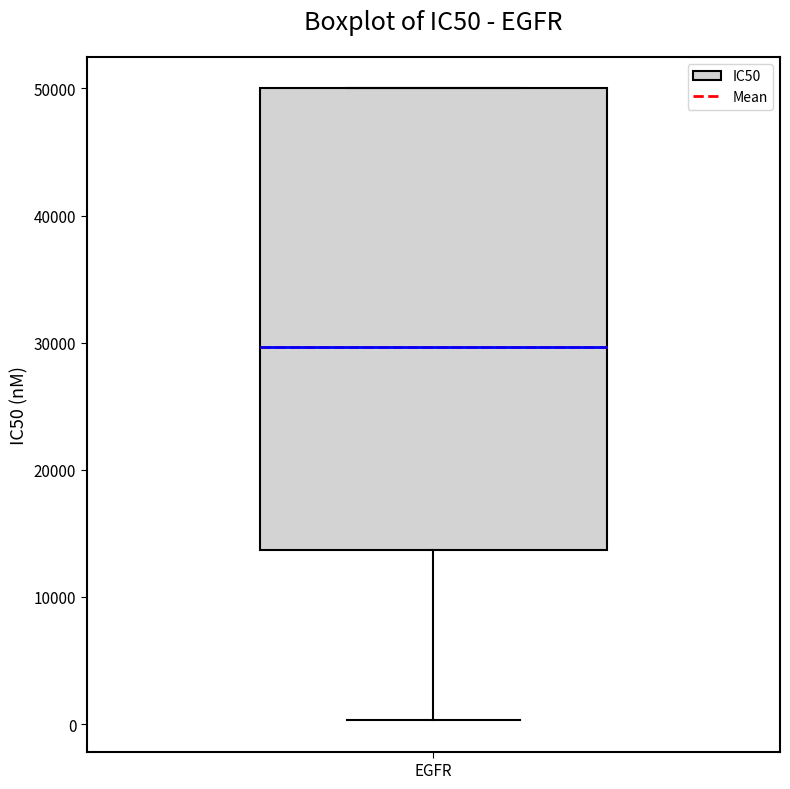

Transcribe this box plot: give where the median line is, the range the box spans, and where the two whiskers end, as read against the y-axis. The values are not printed on the chart, so give them approximately, as read against the axis.

median 30000, box 14000 to 50000, whiskers 0 to 50000